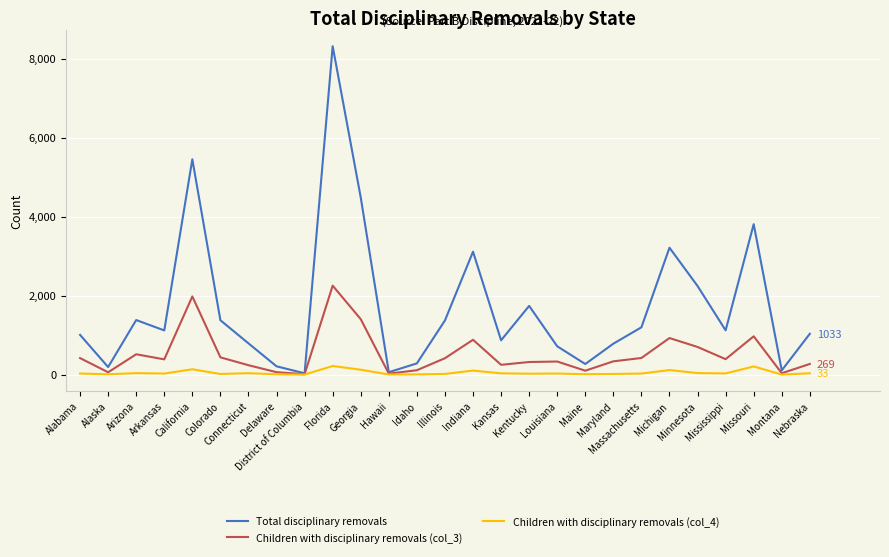

What is the sum of the Children with disciplinary removals (col_3) values at Nebraska and Kansas?

516